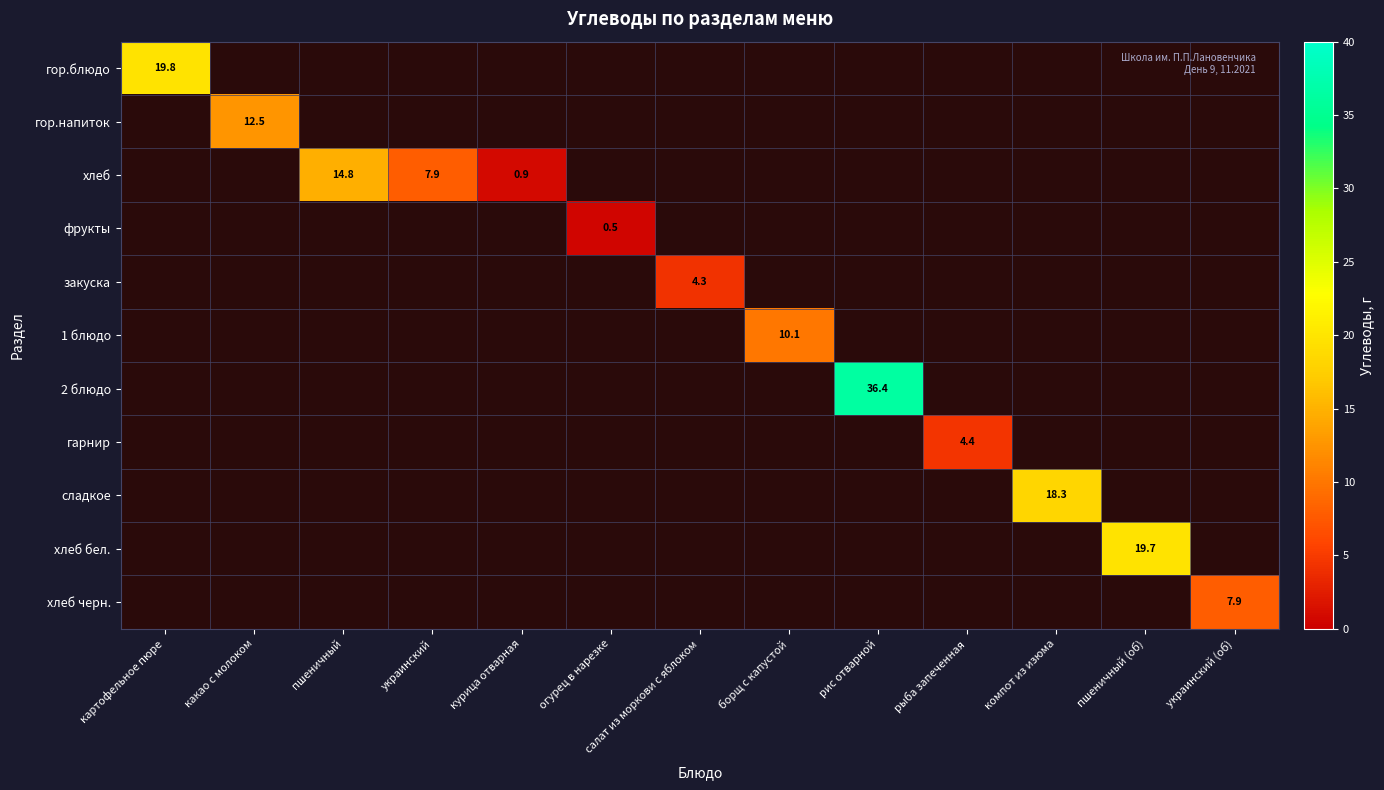

Rank the series at салат из моркови с яблоком from highest to lowest value.

гор.блюдо, гор.напиток, хлеб, фрукты, закуска, 1 блюдо, 2 блюдо, гарнир, сладкое, хлеб бел., хлеб черн.